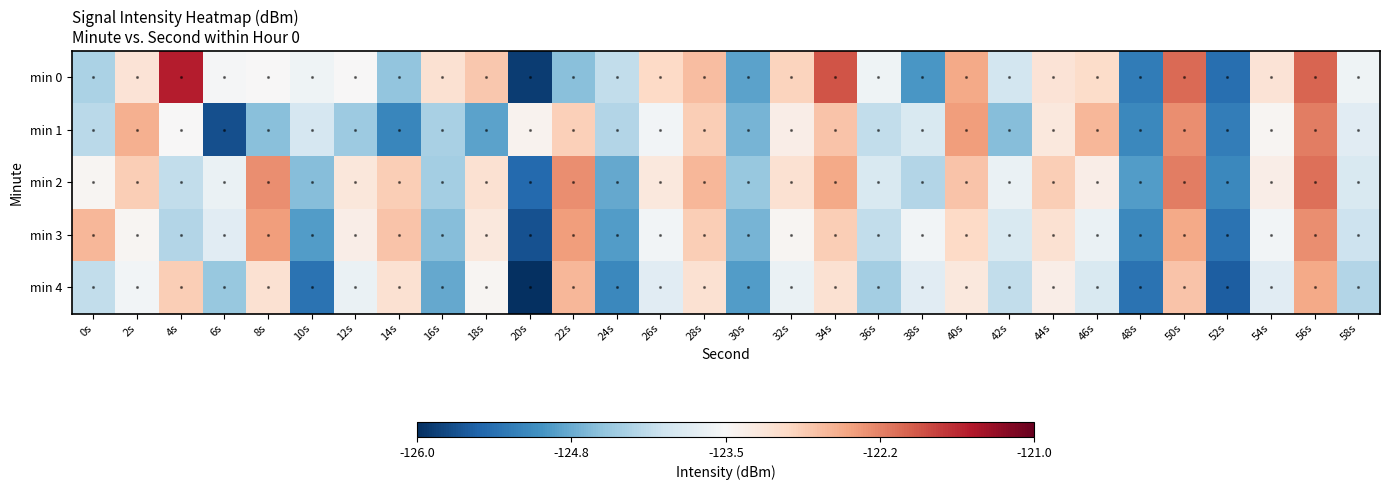

What is the difference between the highest and lowest values at 58s?

0.6